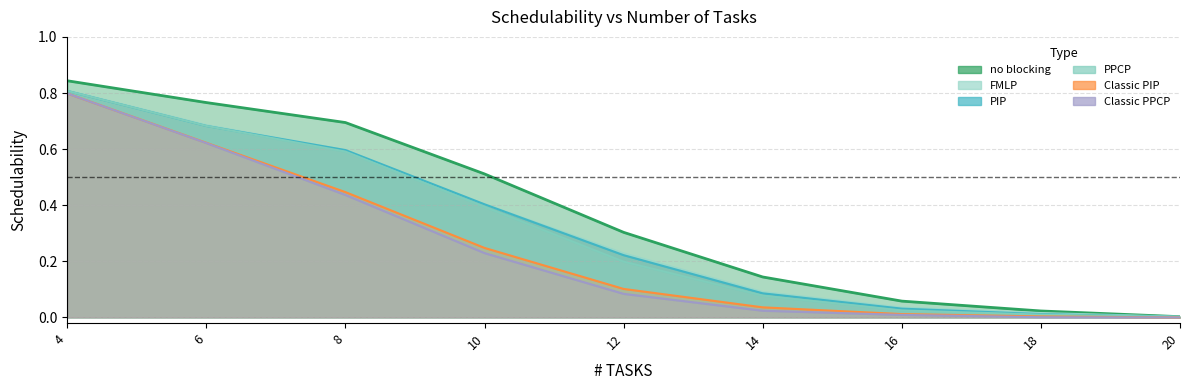

At 4, list the series in order from largest to smallest.

no blocking, FMLP, PIP, PPCP, Classic PIP, Classic PPCP